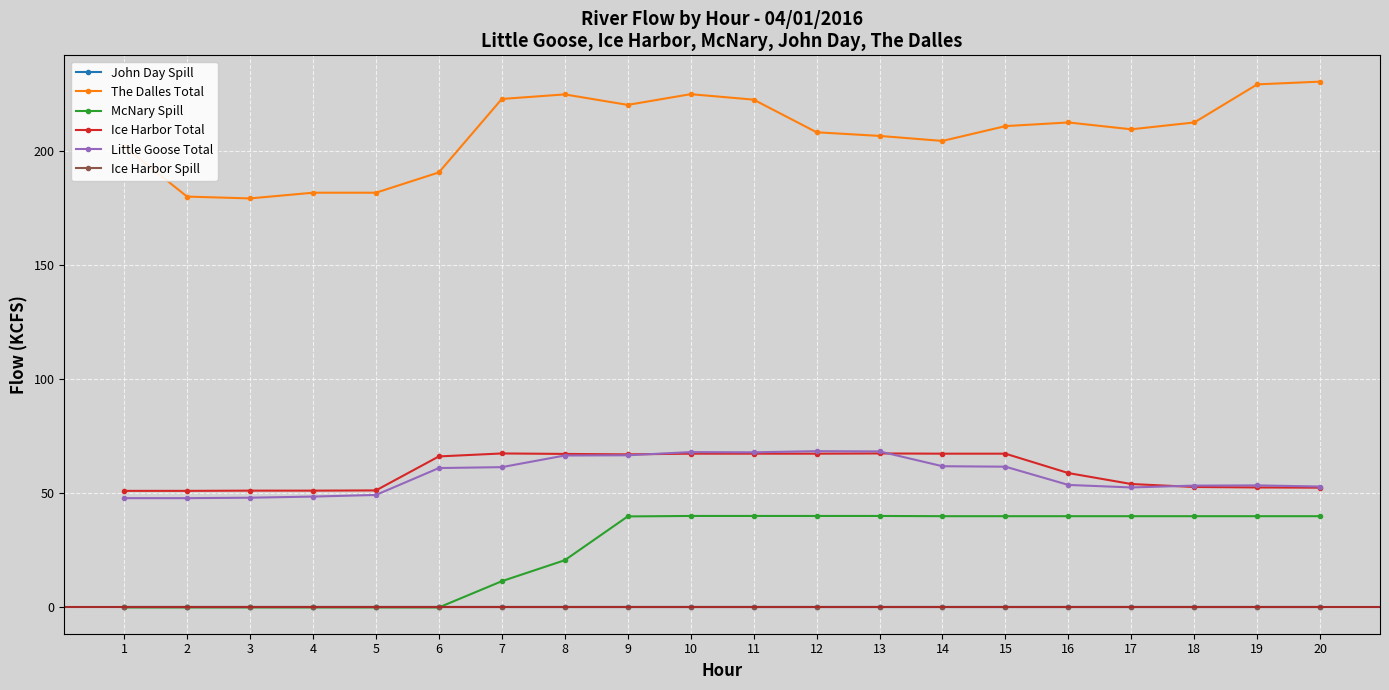

Does the chart have visible grid lines?

Yes